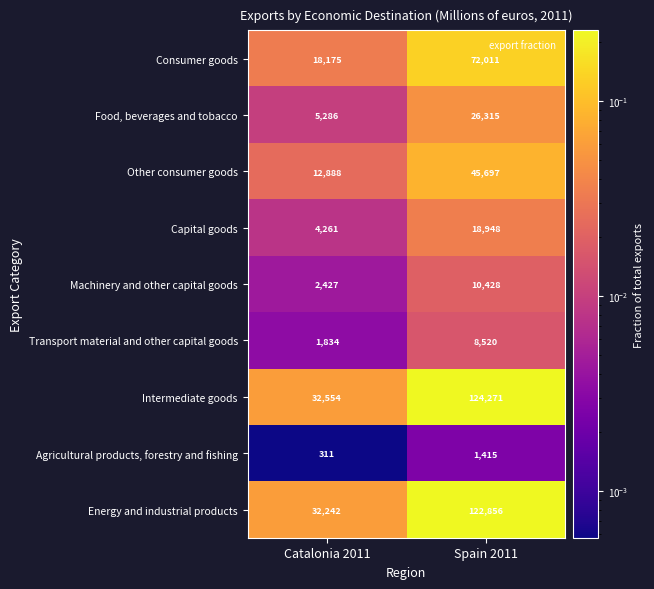

What is the minimum value shown in the chart?

311